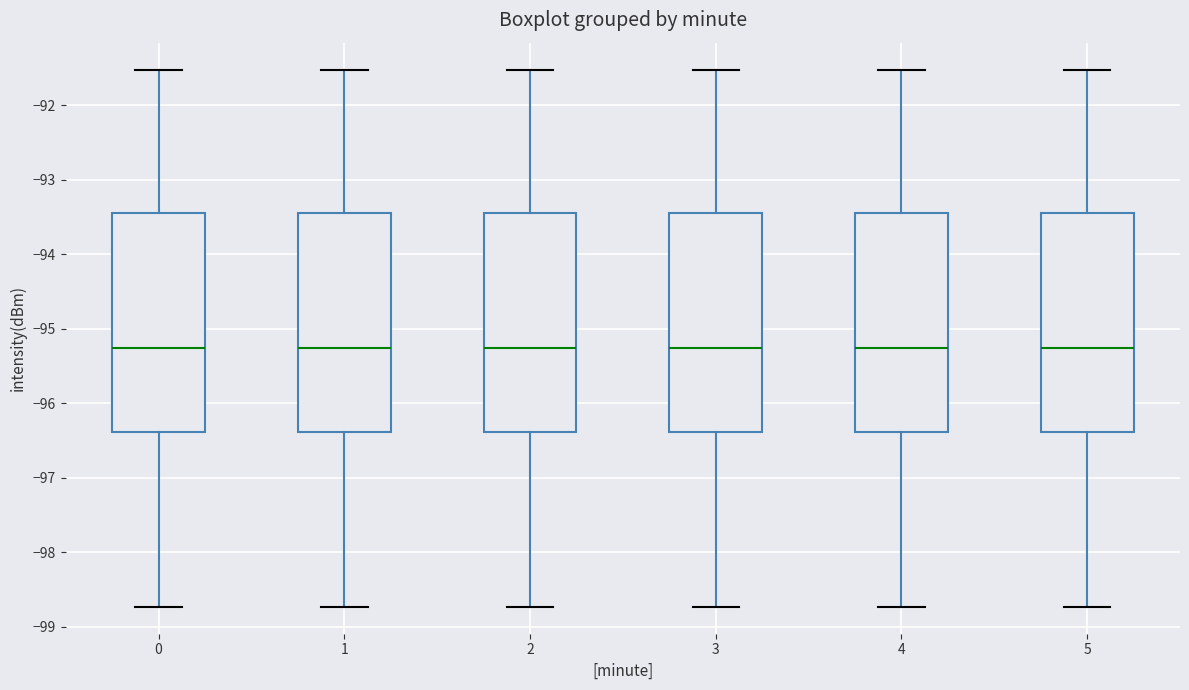

Reading left to right, transcribe this box plot: for each box, give where its median line is, the range the box spans, and where its two whiskers end, as read against the y-axis. The values are not printed on the chart, so give them approximately, as read against the axis.

0: median -95.3, box -96.4 to -93.4, whiskers -98.7 to -91.5
1: median -95.3, box -96.4 to -93.4, whiskers -98.7 to -91.5
2: median -95.3, box -96.4 to -93.4, whiskers -98.7 to -91.5
3: median -95.3, box -96.4 to -93.4, whiskers -98.7 to -91.5
4: median -95.3, box -96.4 to -93.4, whiskers -98.7 to -91.5
5: median -95.3, box -96.4 to -93.4, whiskers -98.7 to -91.5